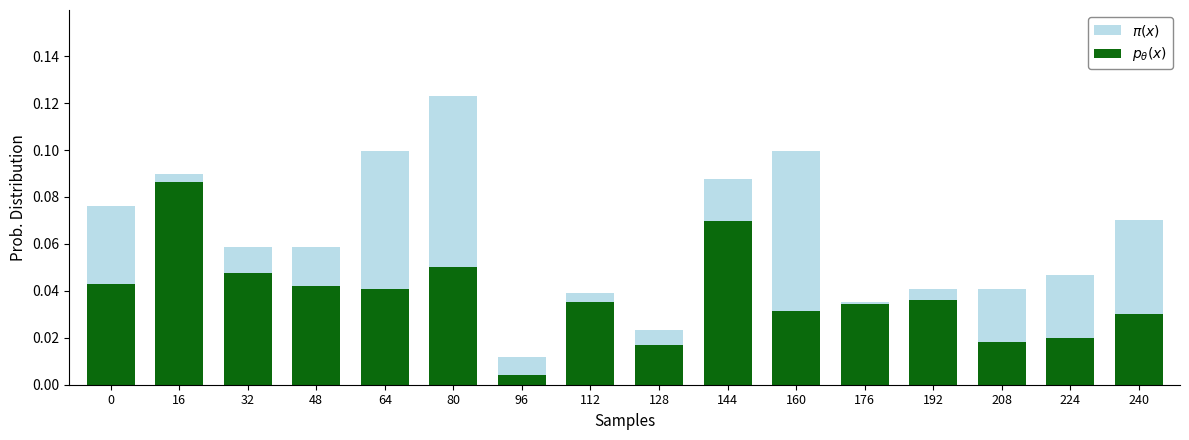

How many bars are there in each group?

2